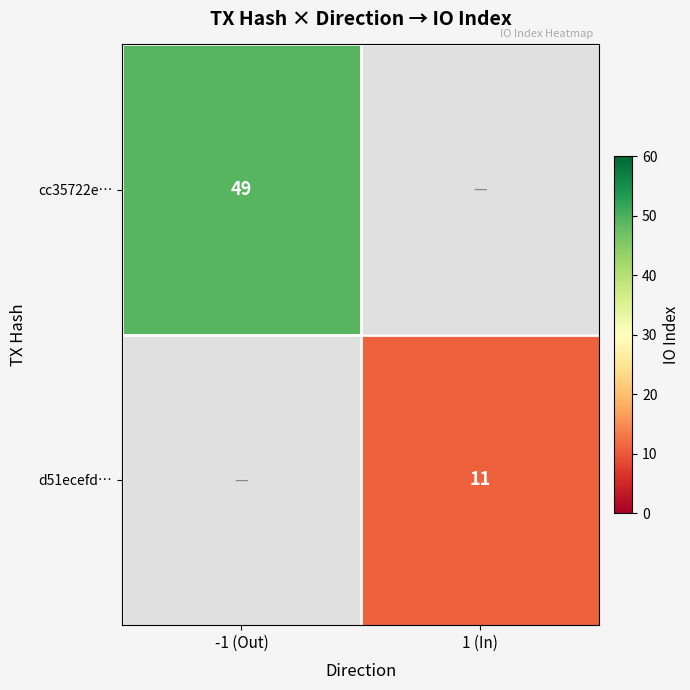

What is the maximum value shown in the chart?

49.0